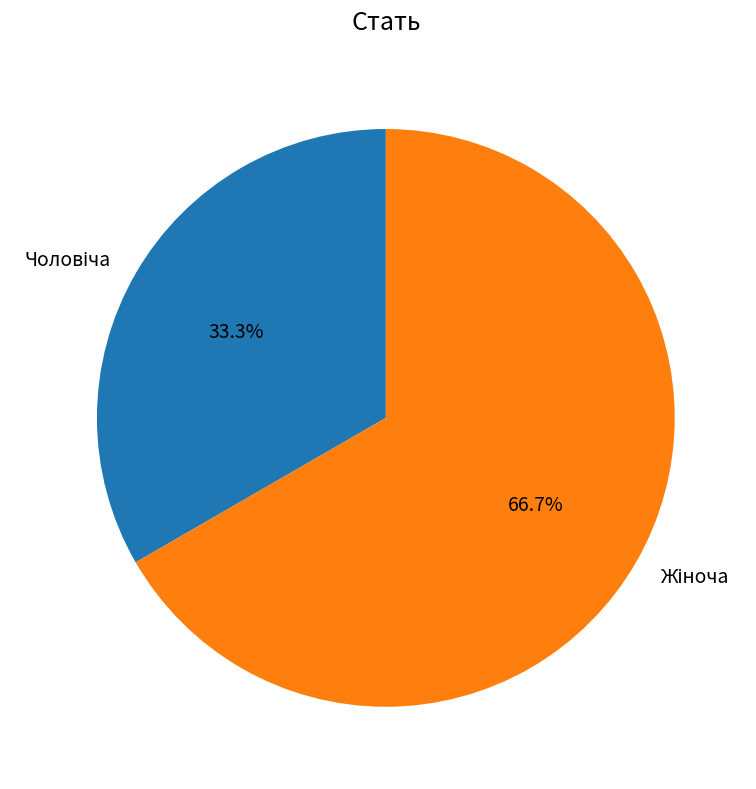

How many slices are in this pie chart?

2